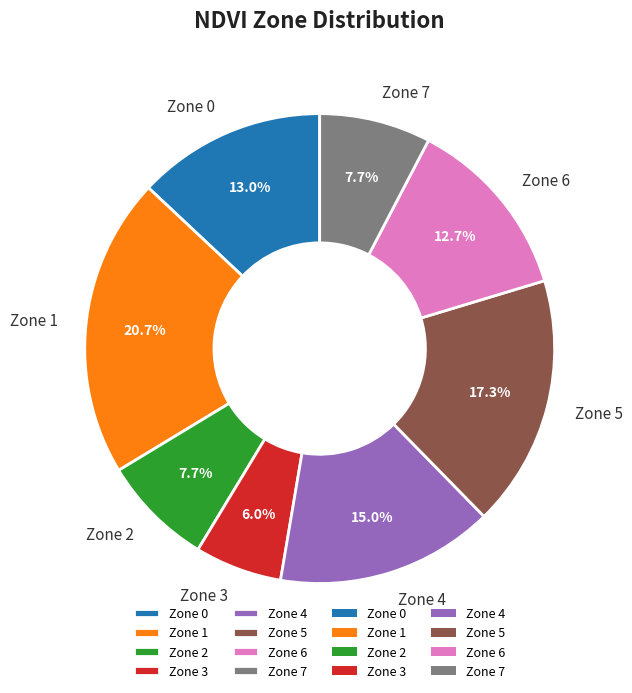

Count the number of slices in the pie.

8